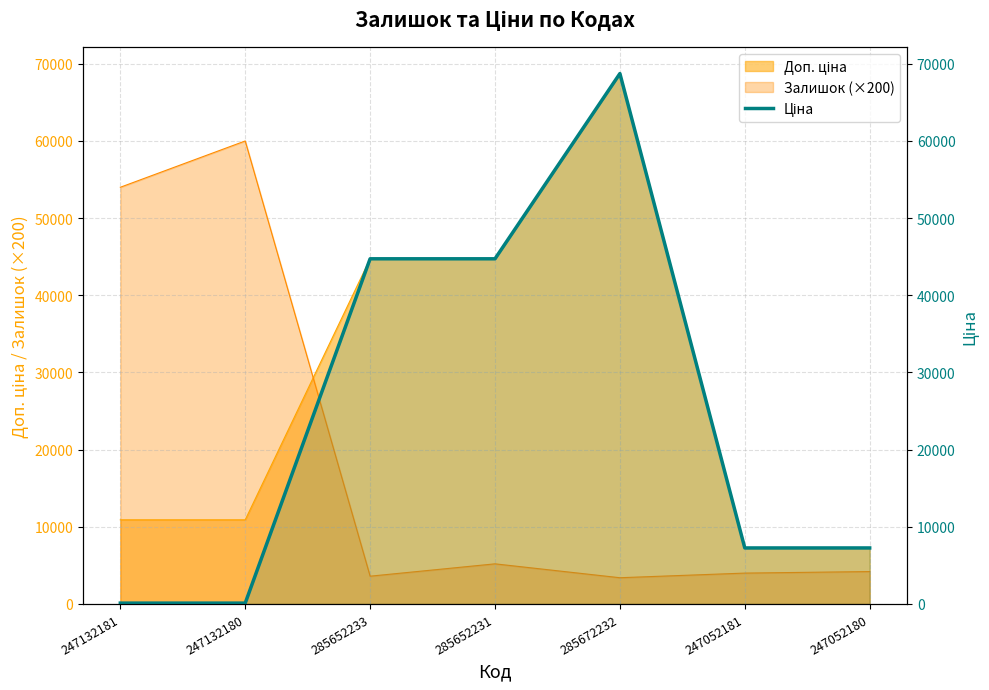

At which label is the value closest to 34420?

285652233